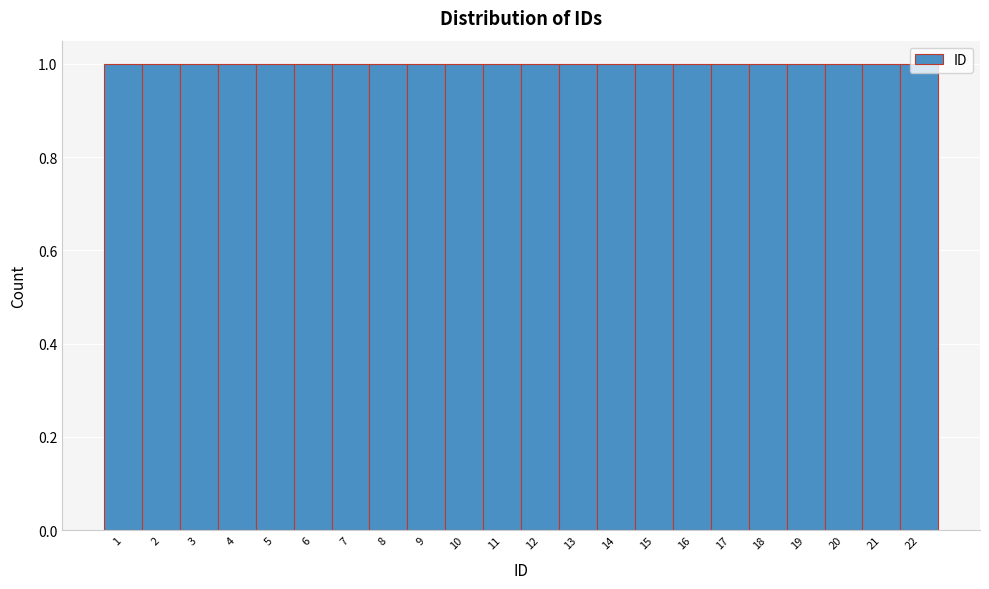

Reading left to right, list every bar in this chart as the range it spans on the x-axis followed by its height. The values are not printed on the chart, so give them approximately, as read against the axis.

0.5 to 1.5: 1
1.5 to 2.5: 1
2.5 to 3.5: 1
3.5 to 4.5: 1
4.5 to 5.5: 1
5.5 to 6.5: 1
6.5 to 7.5: 1
7.5 to 8.5: 1
8.5 to 9.5: 1
9.5 to 10.5: 1
10.5 to 11.5: 1
11.5 to 12.5: 1
12.5 to 13.5: 1
13.5 to 14.5: 1
14.5 to 15.5: 1
15.5 to 16.5: 1
16.5 to 17.5: 1
17.5 to 18.5: 1
18.5 to 19.5: 1
19.5 to 20.5: 1
20.5 to 21.5: 1
21.5 to 22.5: 1